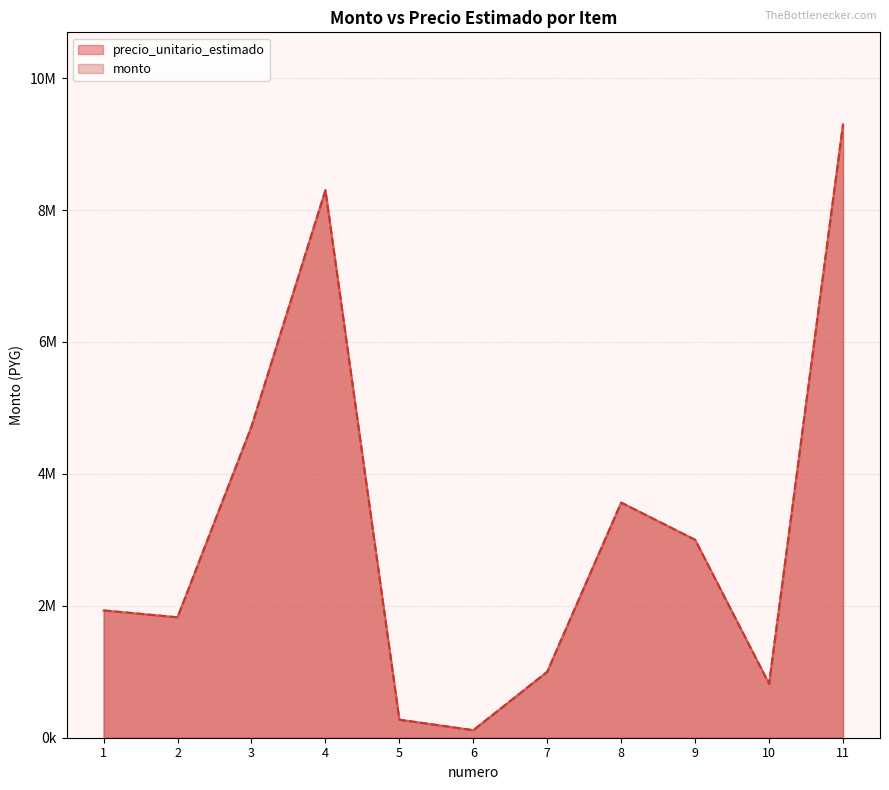

Which series has the widest spread of values?

precio_unitario_estimado